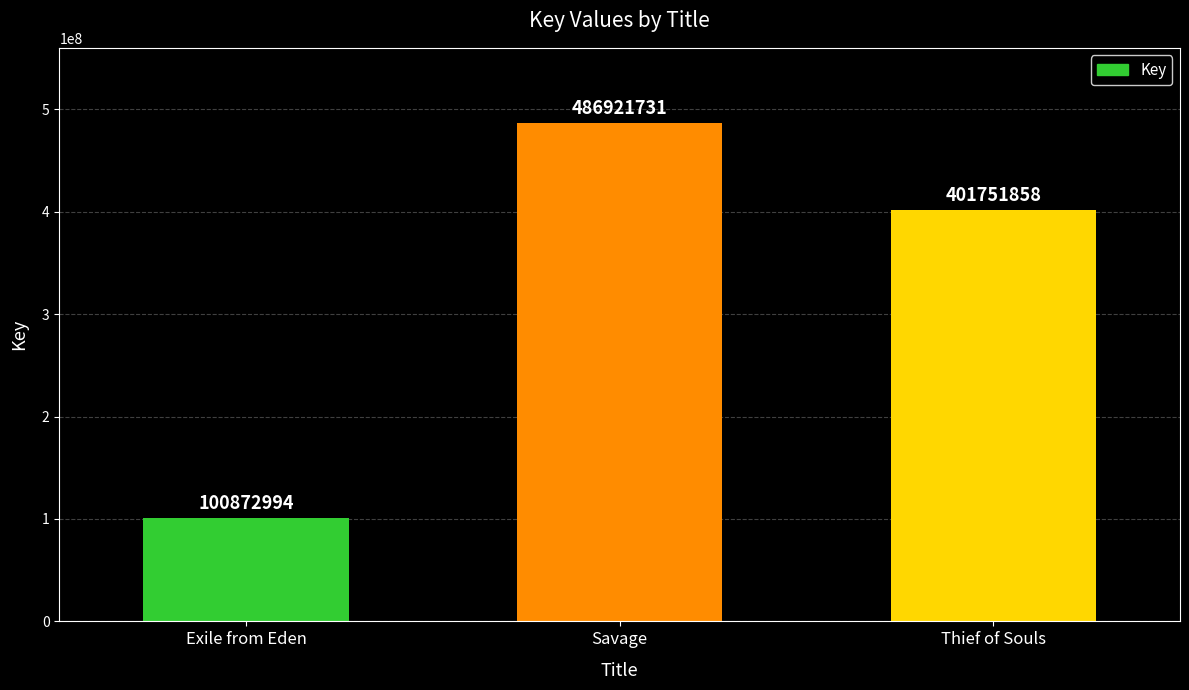

Are the bars horizontal?

No